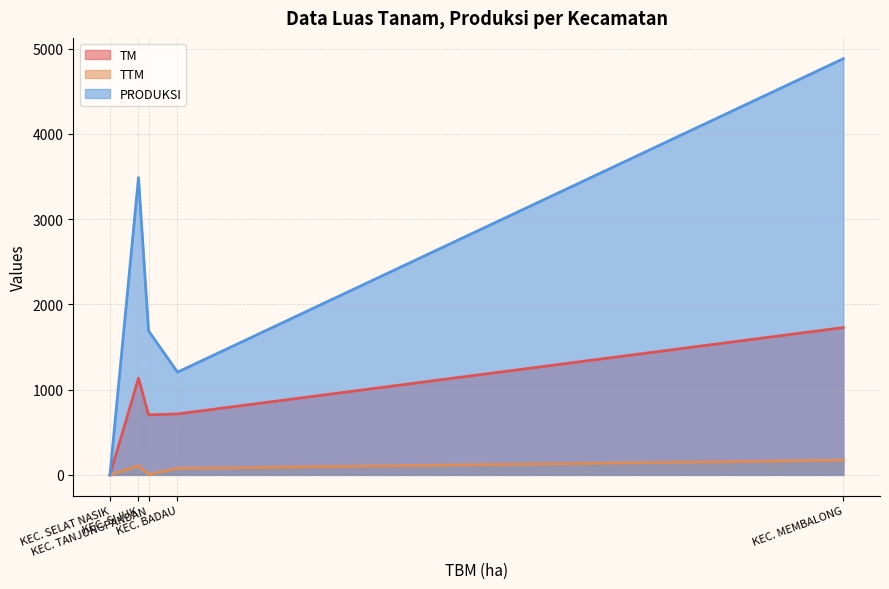

Does the chart display data point markers on the line(s)?

No